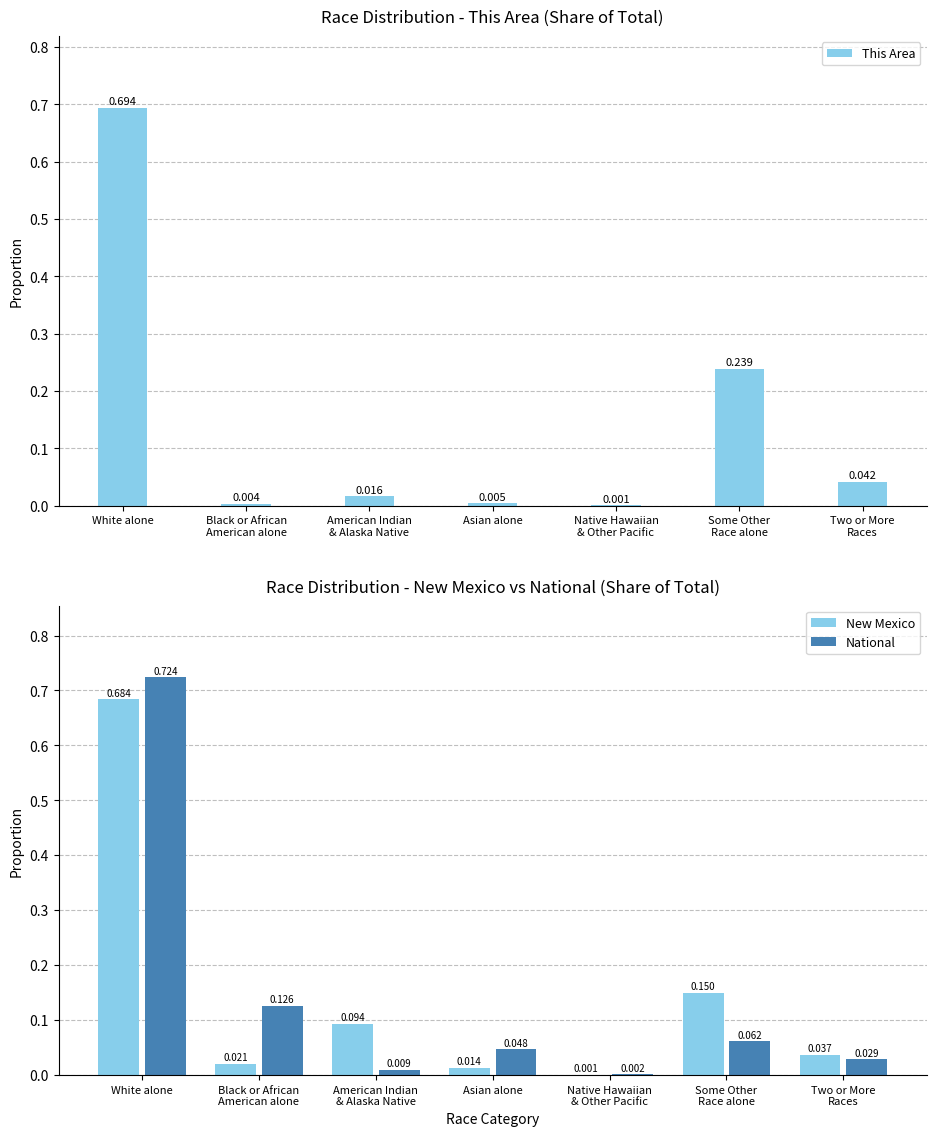

What is the label of the 5th bar from the left?

Native Hawaiian
& Other Pacific